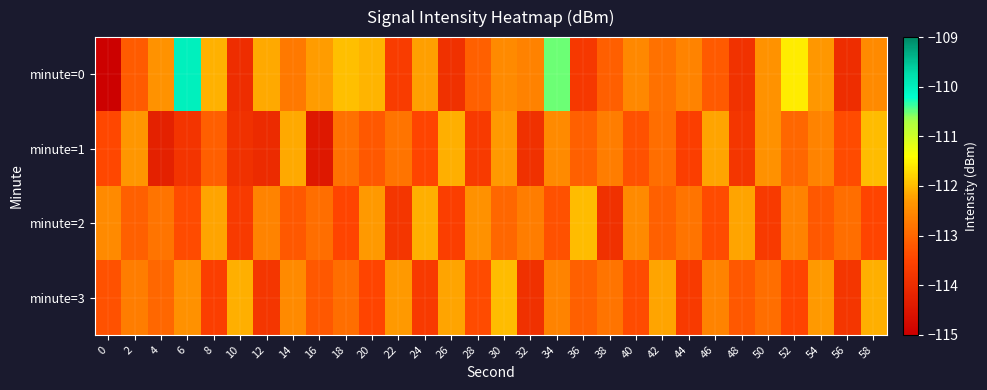

What is the difference between the highest and lowest values at 24?

1.6